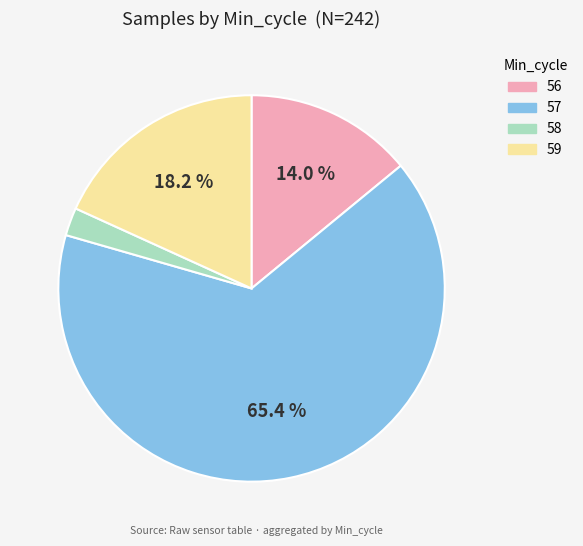

Which category has the smallest portion of the pie?

58